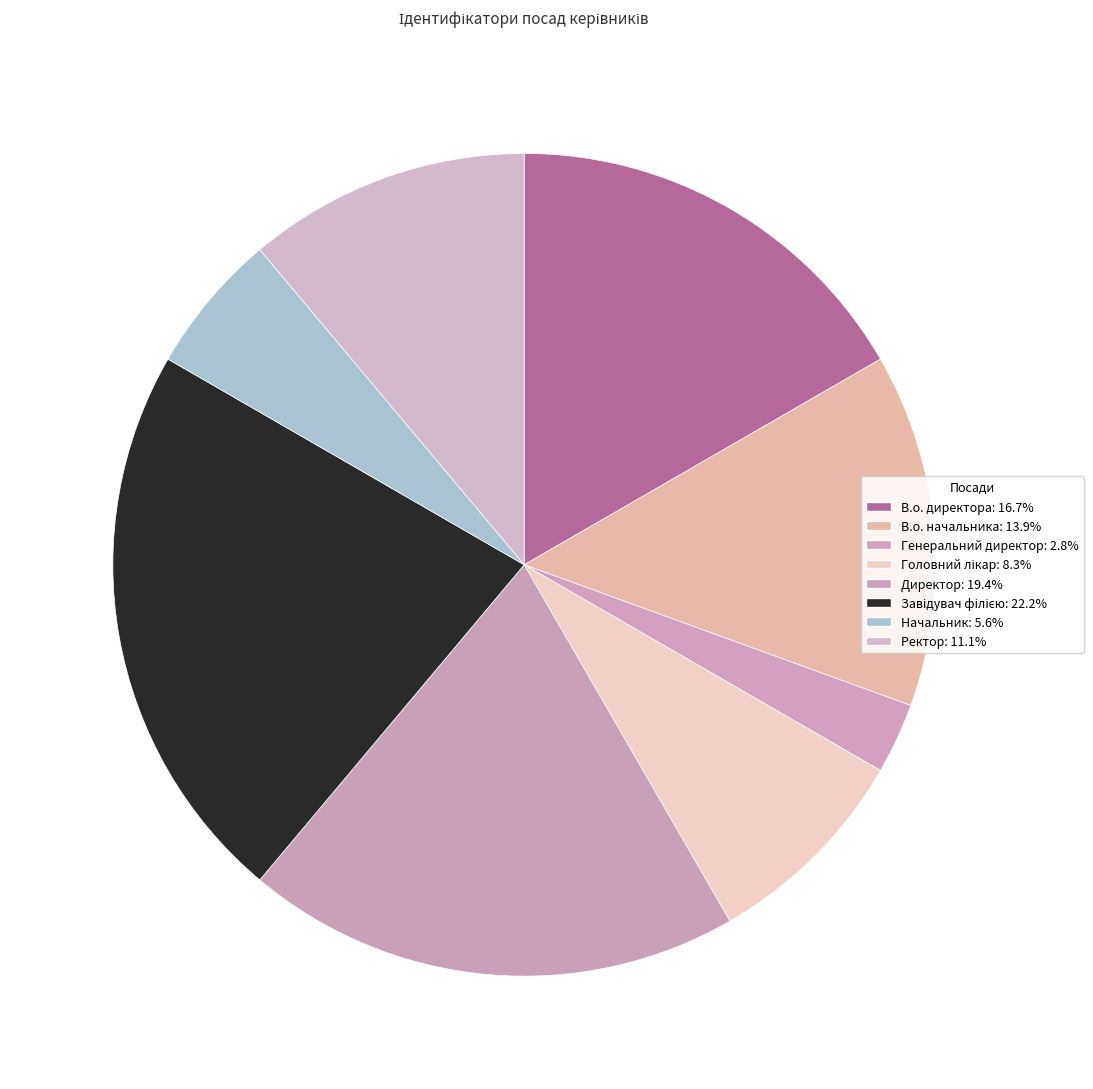

Does В.о. начальника account for over 50% of the chart?

No